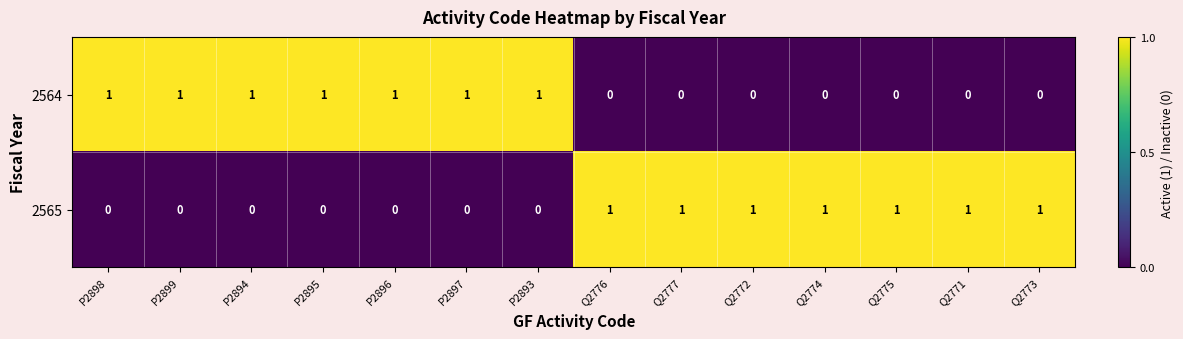

Is it true that 2565 equals 0 at P2898?

True